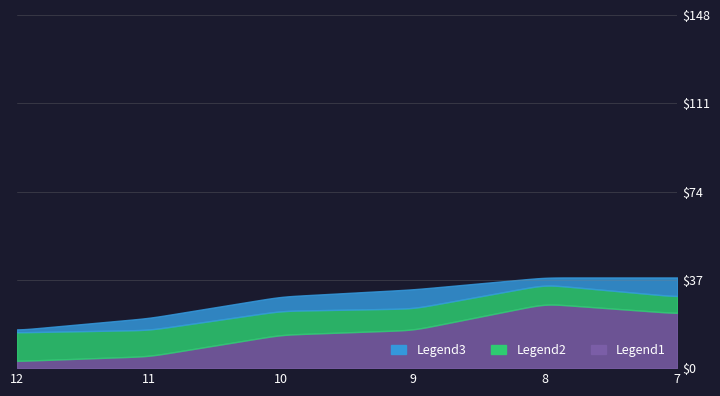

How many lines are shown in the chart?

3